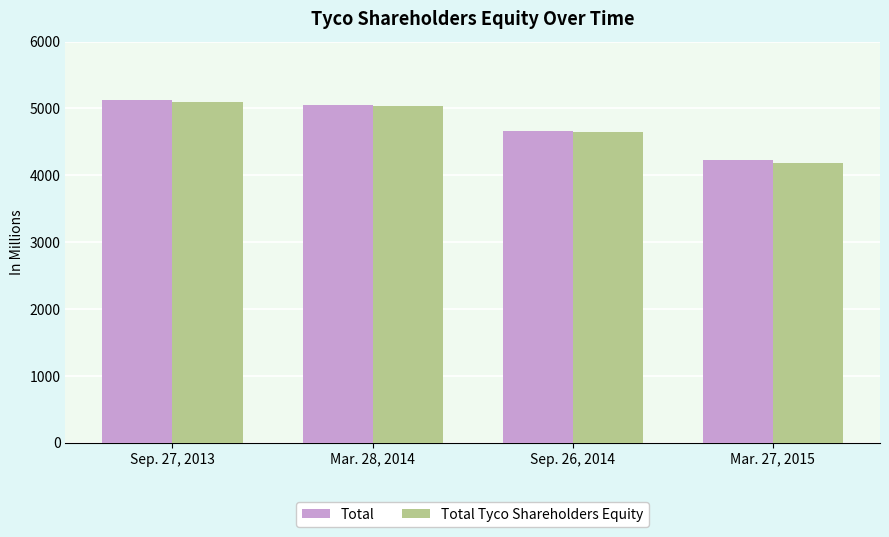

Rank the categories by Total value from highest to lowest.

Sep. 27, 2013, Mar. 28, 2014, Sep. 26, 2014, Mar. 27, 2015